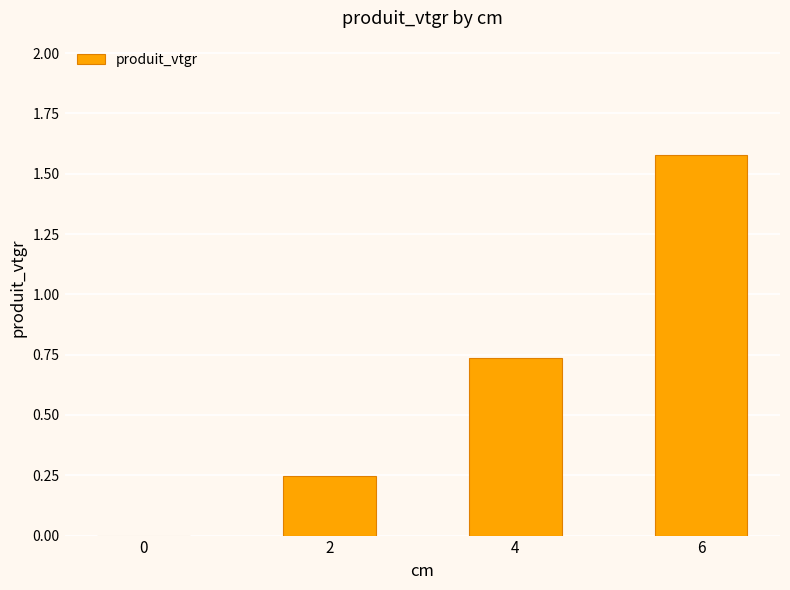

Is it true that the value at 0 is -0.9?

False